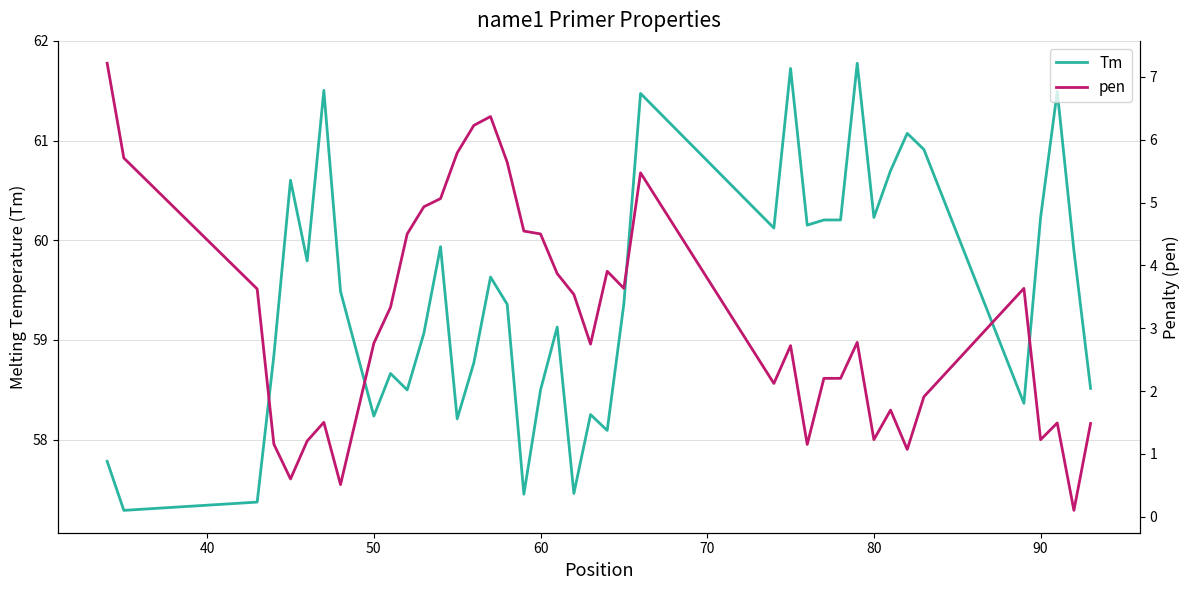

What is the minimum value for Tm?

57.3